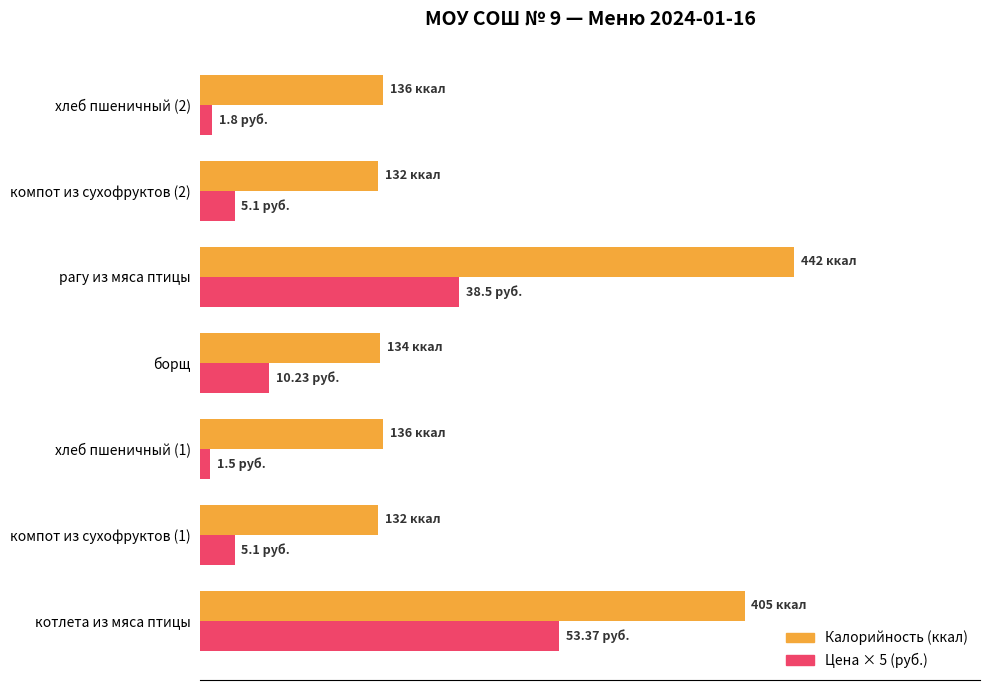

What is the minimum value shown in the chart?

7.5